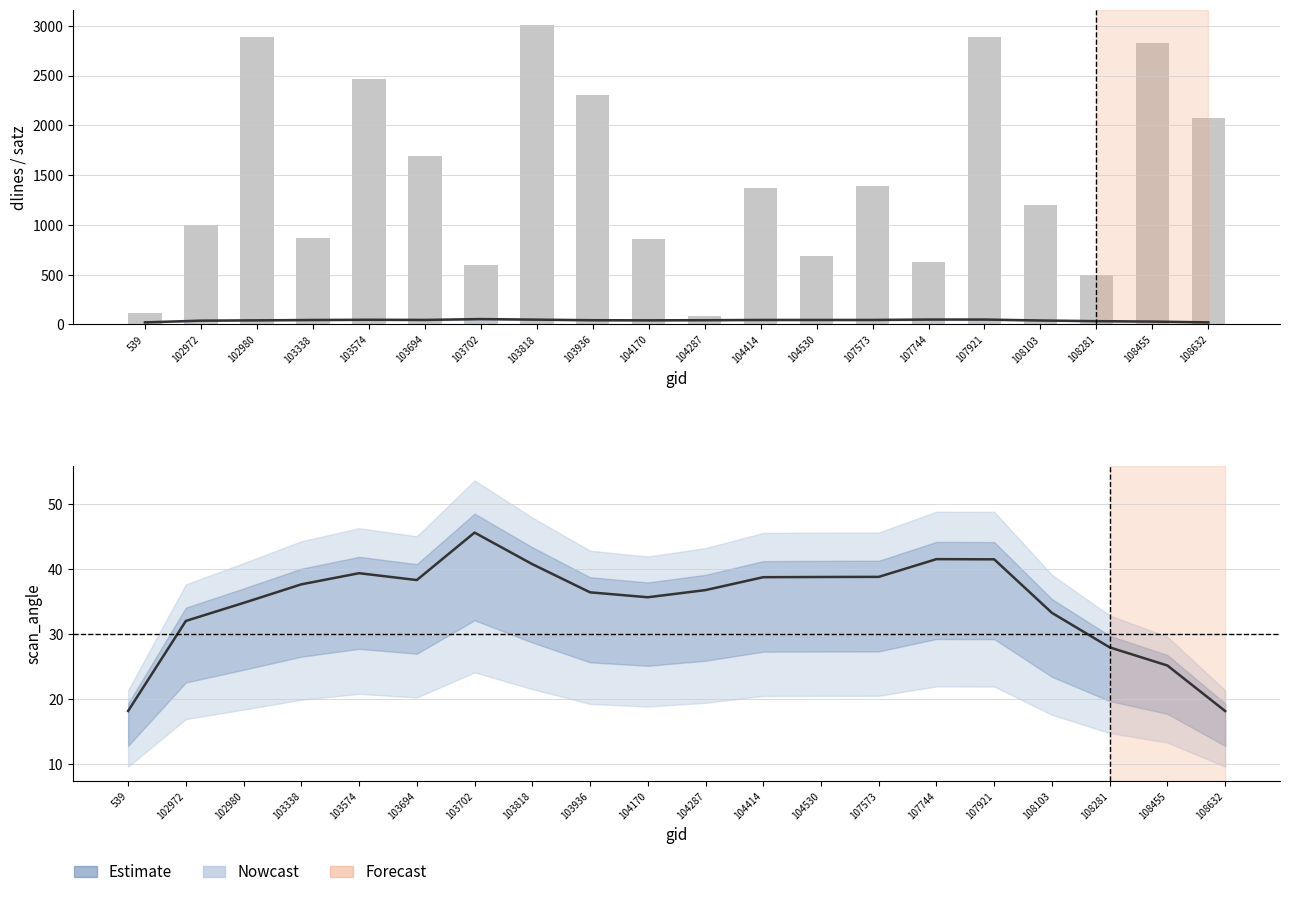

At how many categories does at least one series exceed 2288?

6